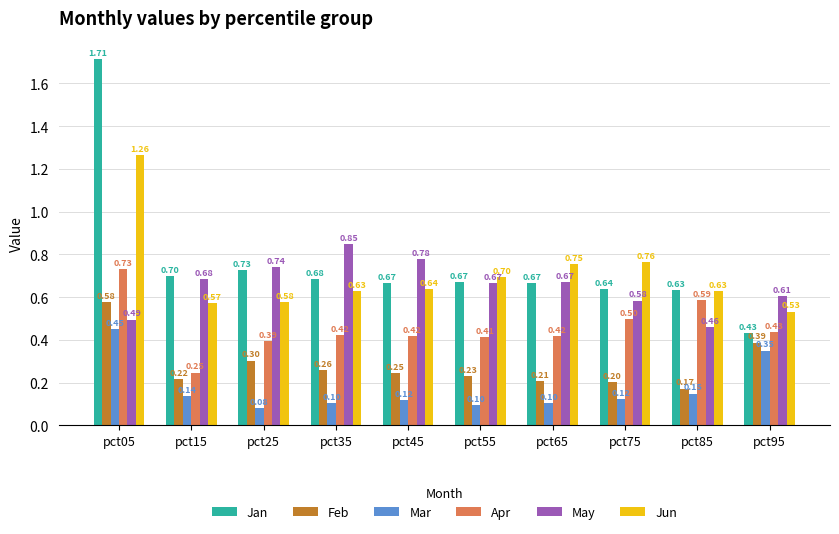

Is it true that Apr equals 0.3 at pct55?

False